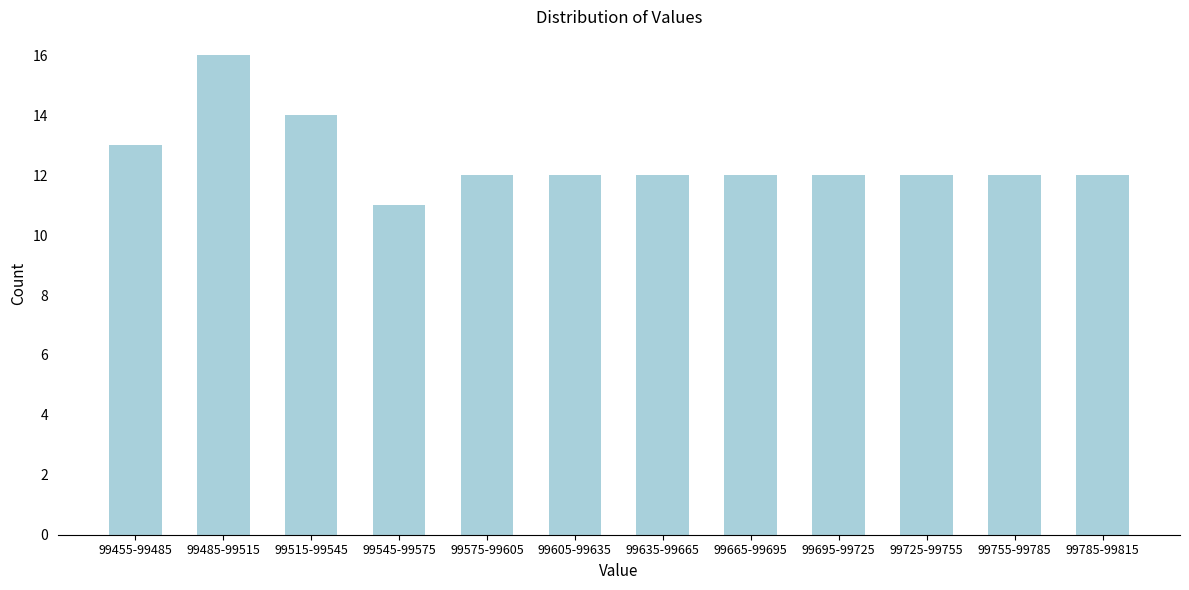

Reading left to right, extract all data points from this chart.

13	16	14	11	12	12	12	12	12	12	12	12